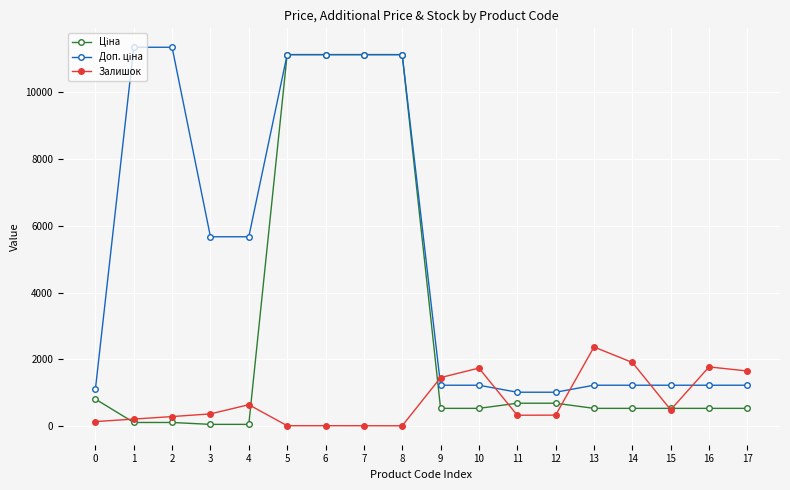

How many data points does each series have?

18